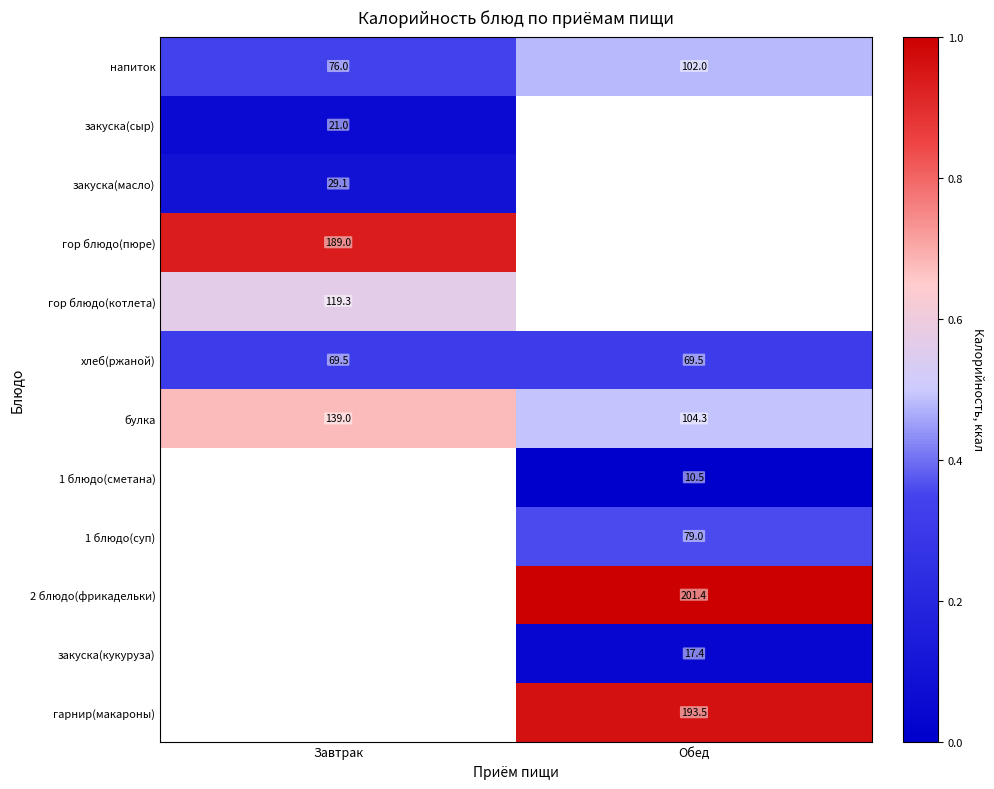

At Завтрак, list the series in order from smallest to largest.

закуска(сыр), закуска(масло), хлеб(ржаной), напиток, гор блюдо(котлета), булка, гор блюдо(пюре), 1 блюдо(сметана), 1 блюдо(суп), 2 блюдо(фрикадельки), закуска(кукуруза), гарнир(макароны)